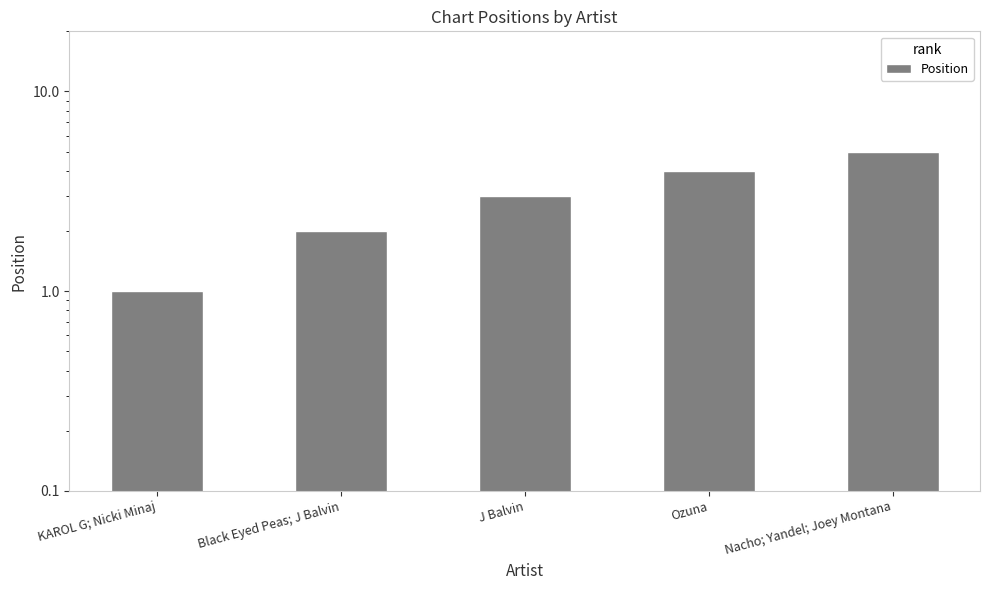

The chart shows a value of 0 at KAROL G; Nicki Minaj. True or false?

False